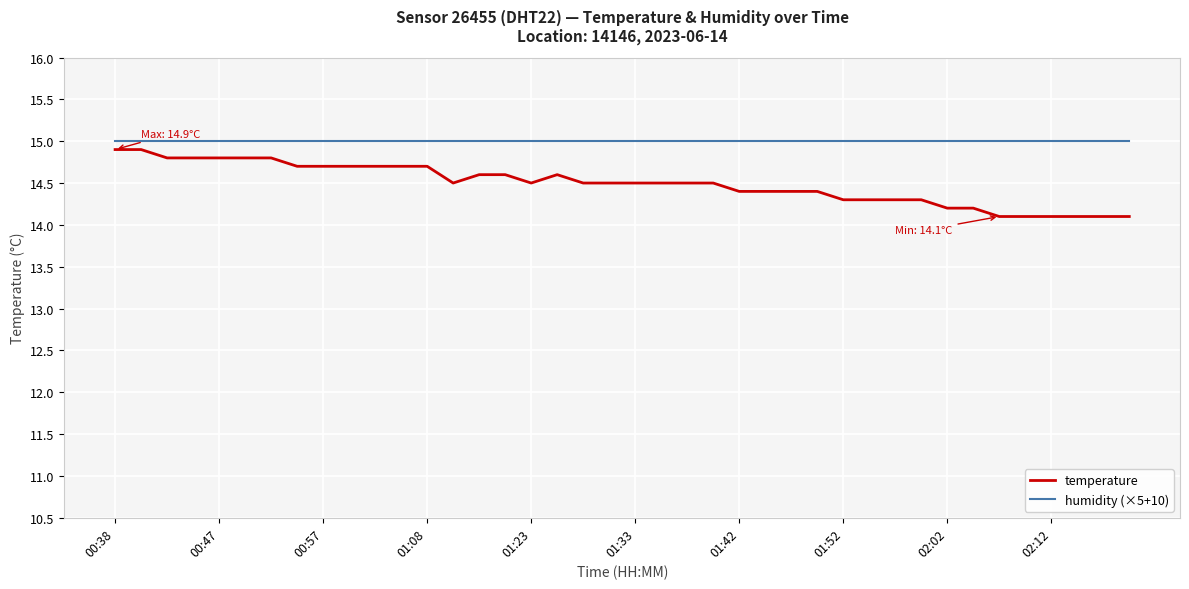

Rank the series by their maximum value, from highest to lowest.

humidity (×5+10), temperature